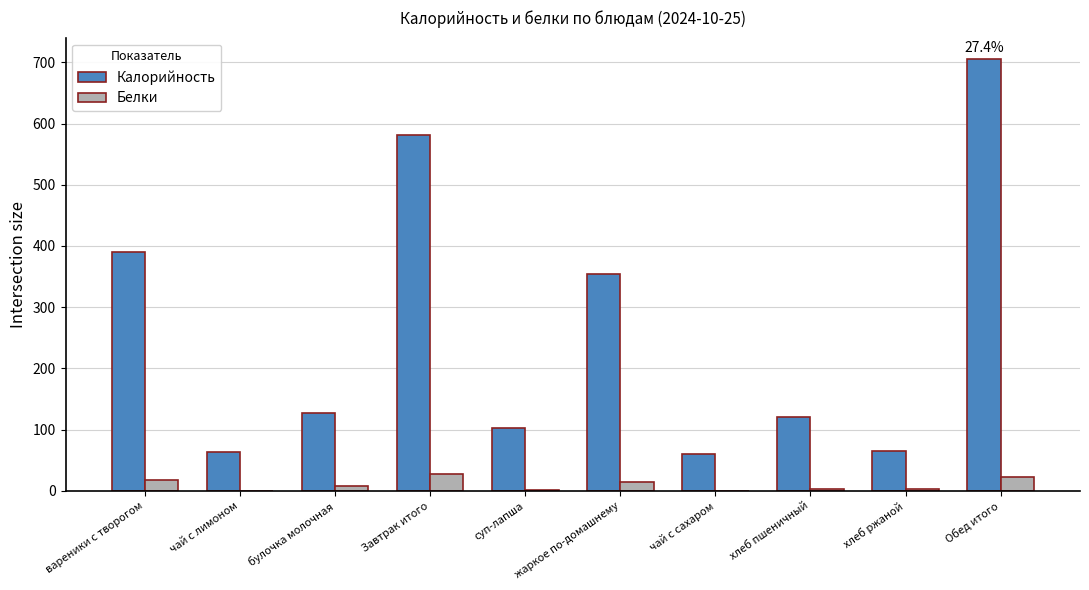

Is the value of Белки at булочка молочная greater than the value of Калорийность at вареники с творогом?

No